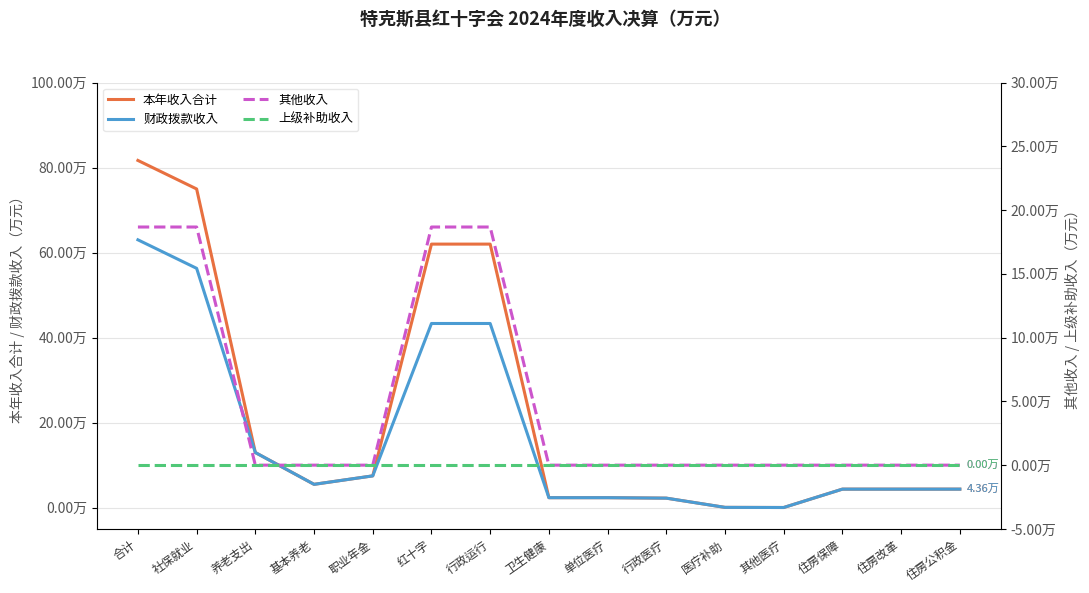

What is the total value across all series at 合计?

163.3